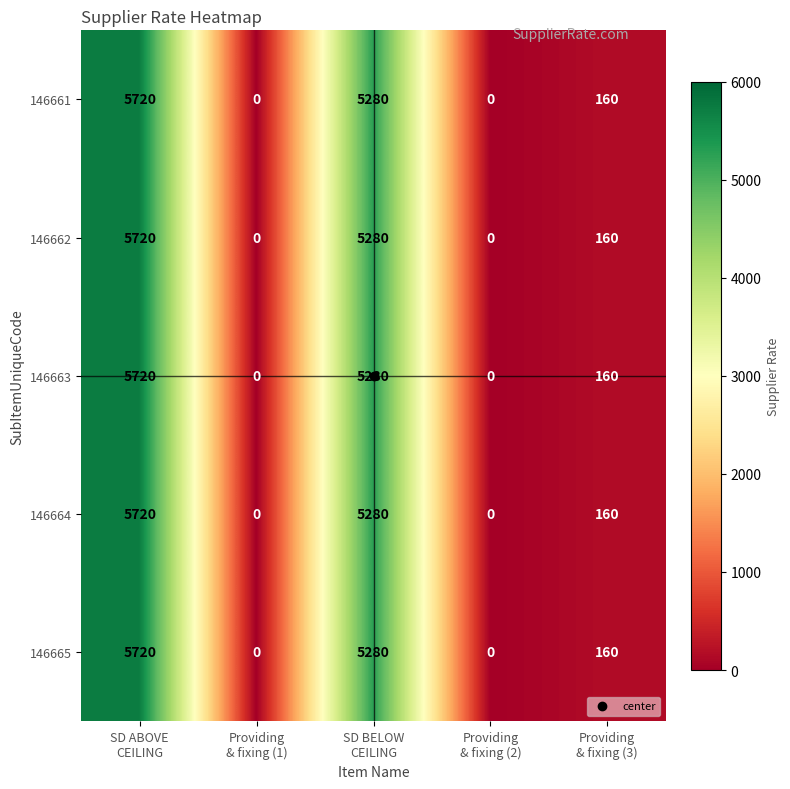

What is the sum of all 146663 values?

11160